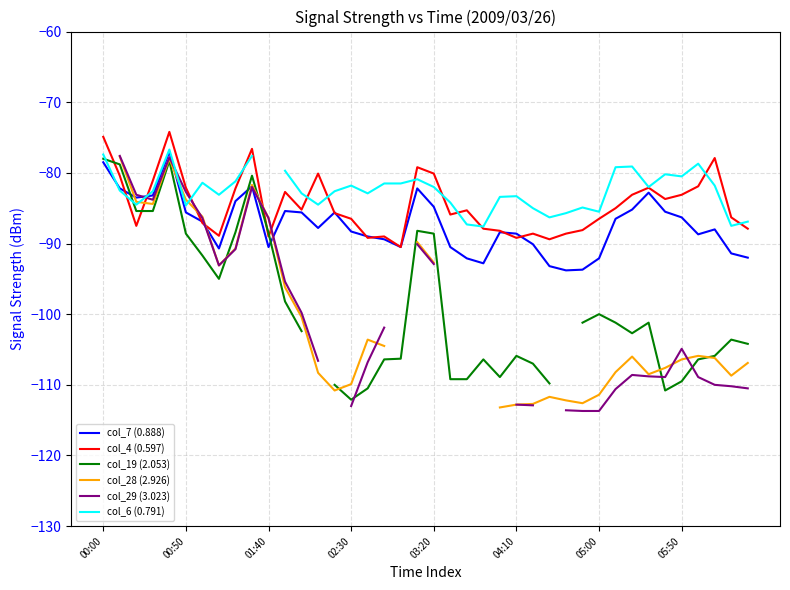

How many negative values does the col_29 (3.023) series have?

32